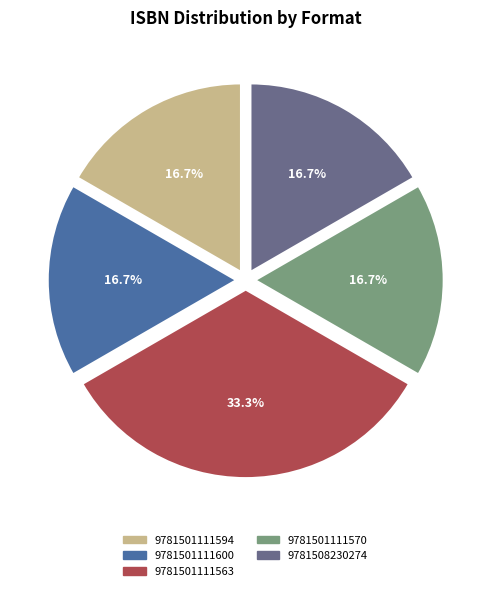

Which slice is the largest?

9781501111563